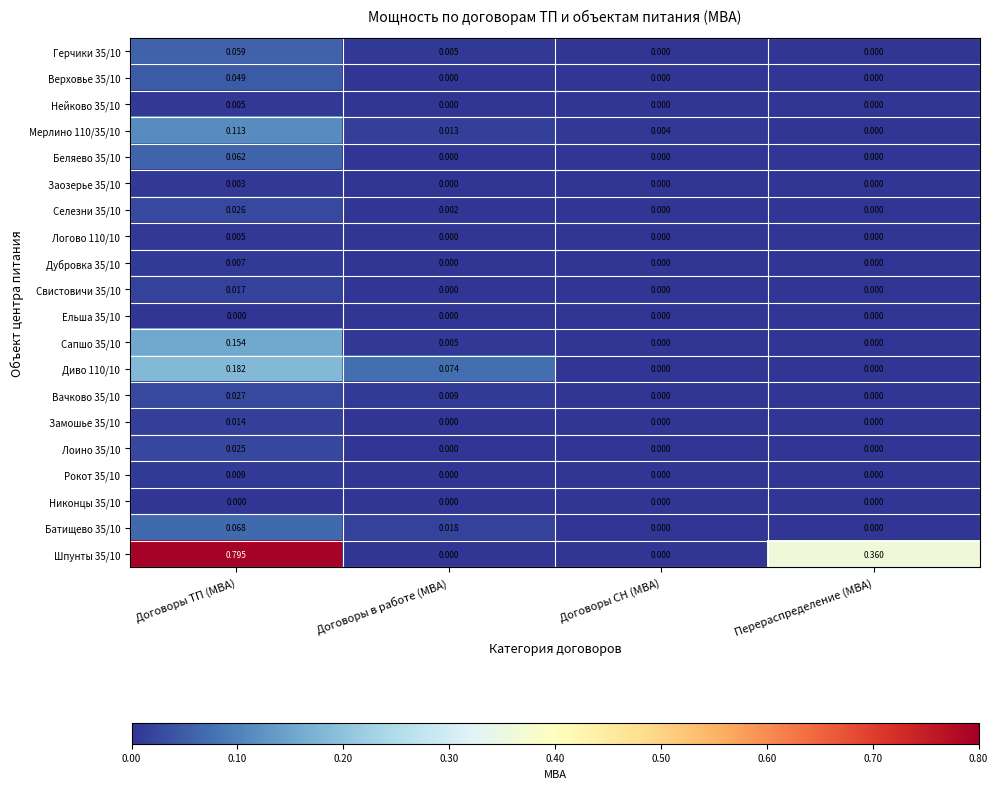

At which category does the chart reach its peak across all series?

Договоры ТП (МВА)